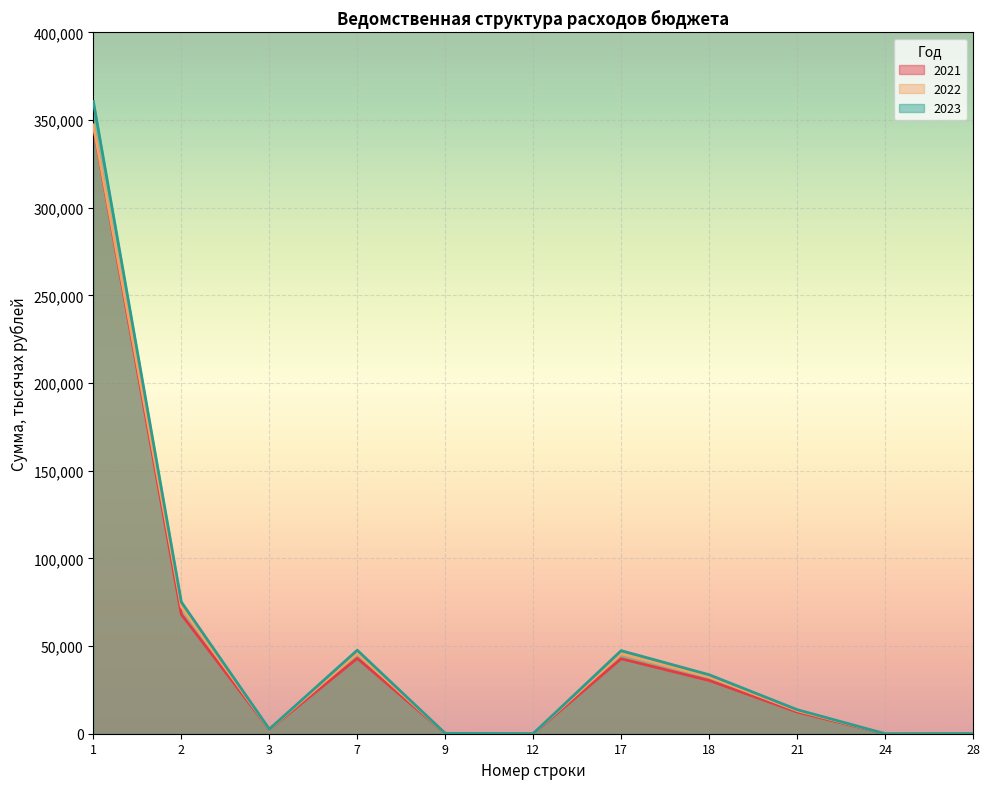

What is the difference between the second highest and minimum values in the 2021 series?

68086.4